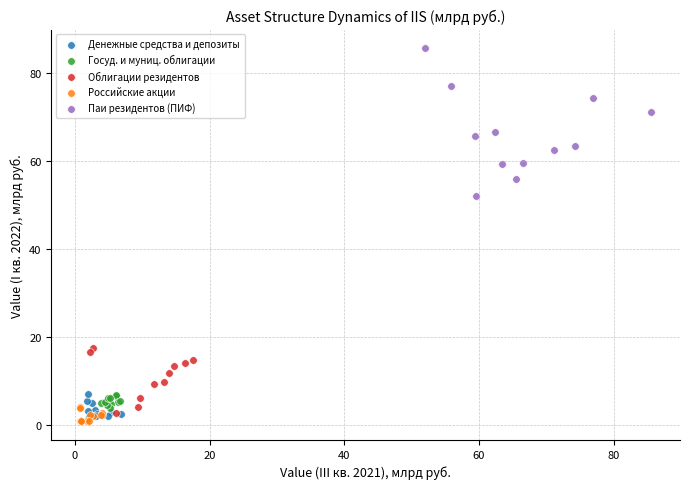

Which series contains the highest Y value?

Паи резидентов (ПИФ)